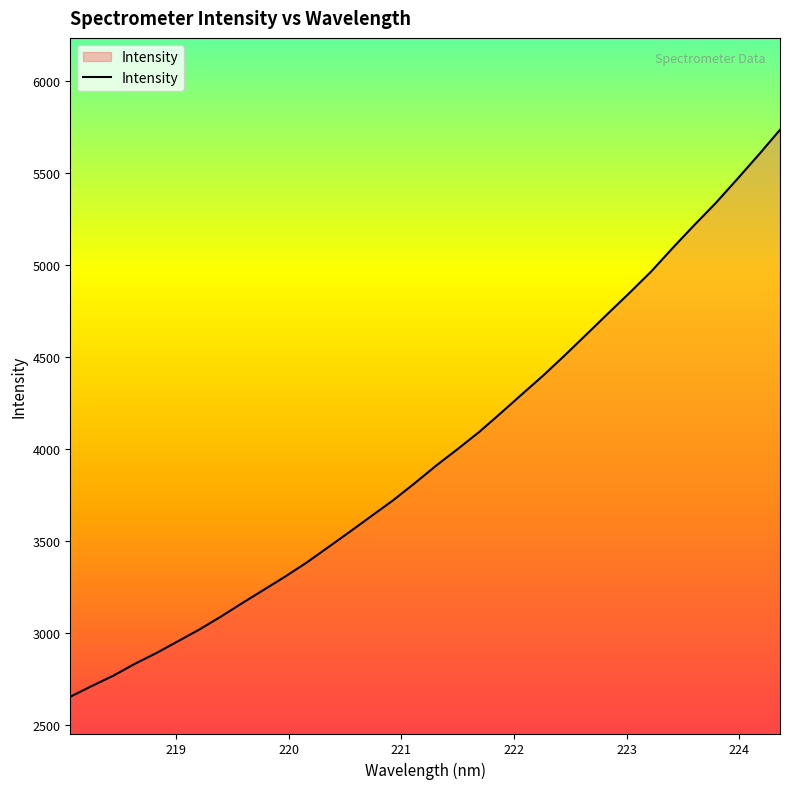

What is the maximum value shown in the chart?

5736.4